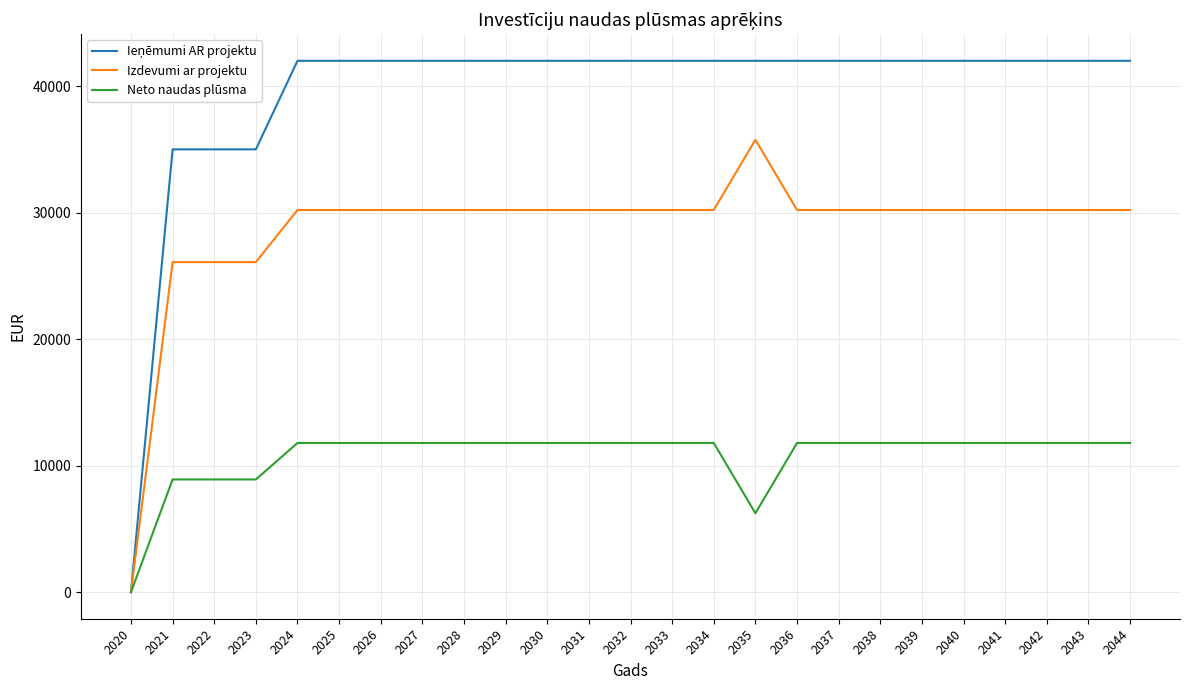

What is the maximum value for Izdevumi ar projektu?

35762.7